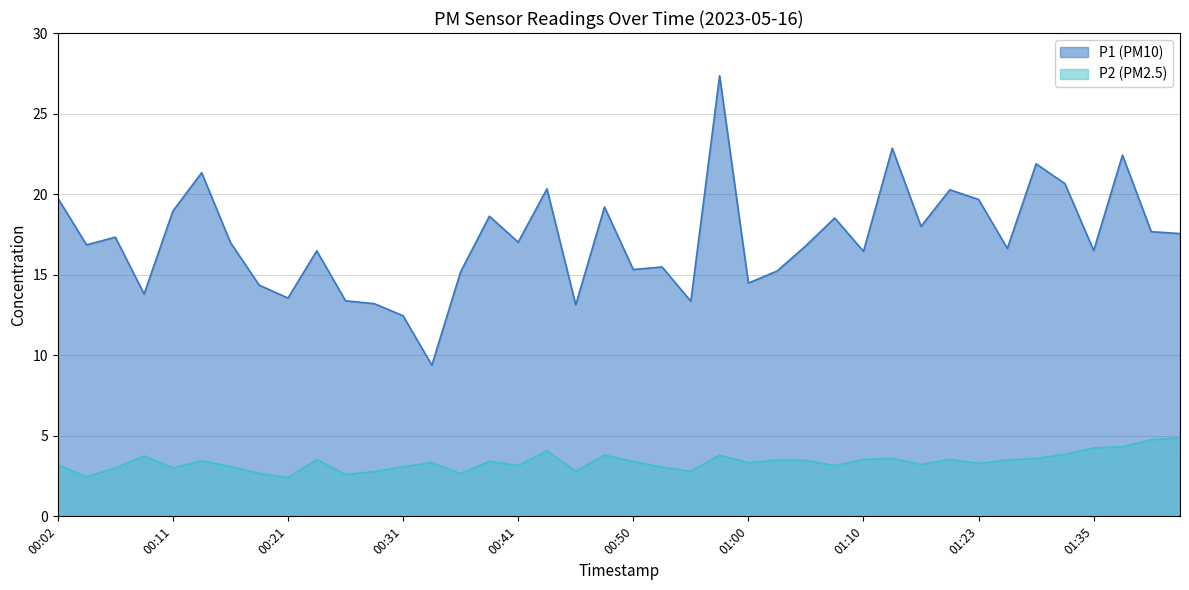

Which series changed the most between 00:38 and 01:00?

P1